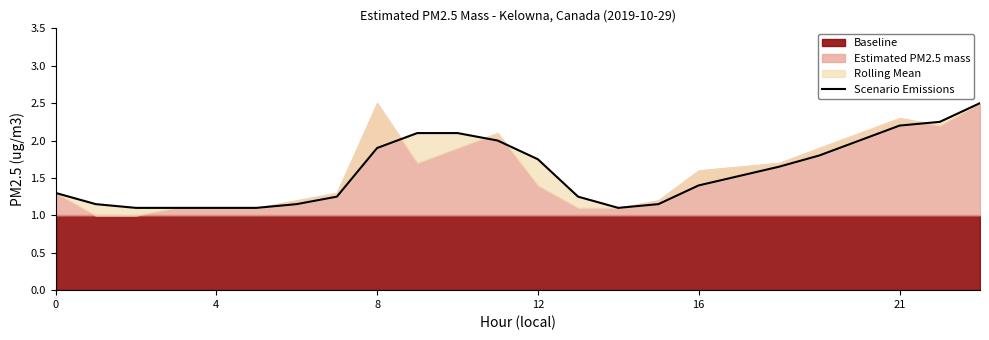

The value at 16 is 1.4. True or false?

True